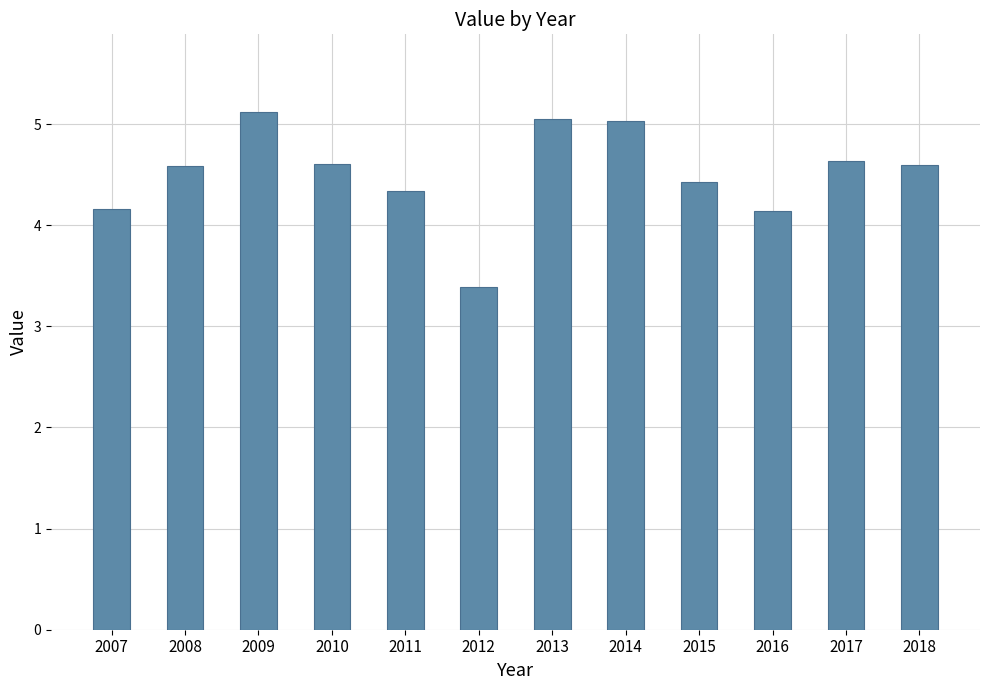

Count the number of categories in the chart.

12